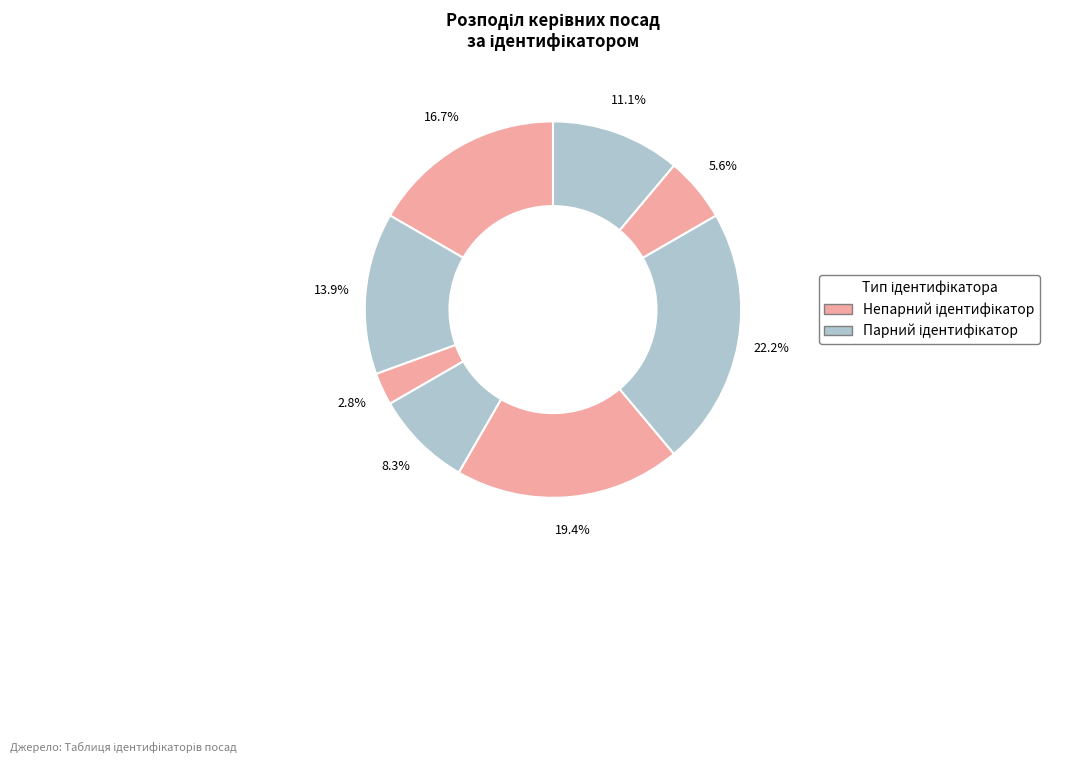

Count the number of slices in the pie.

8